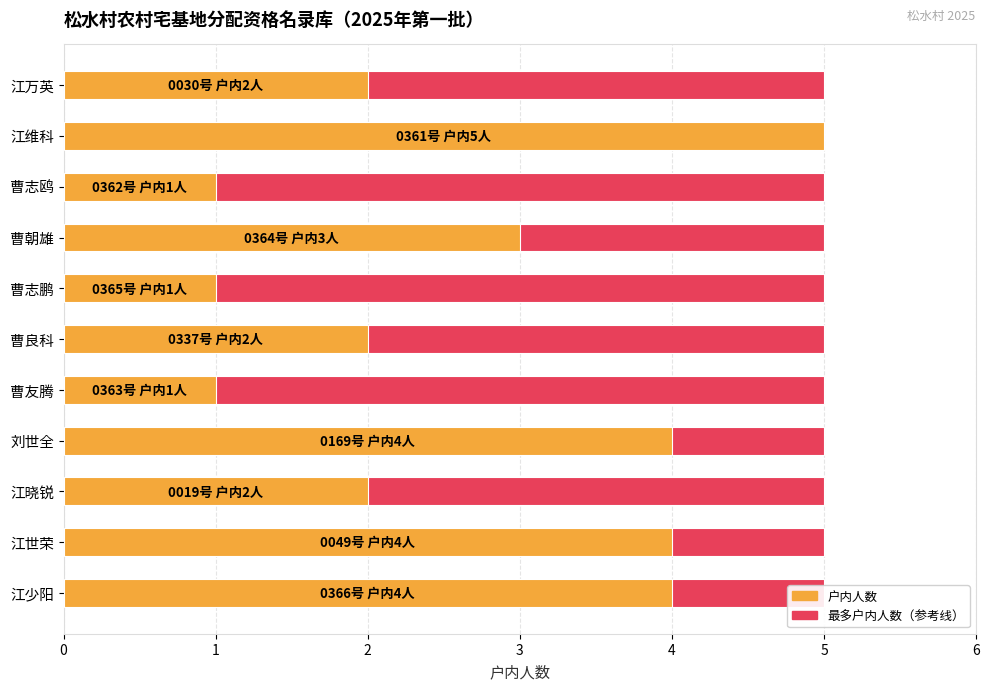

Rank the series by their maximum value, from highest to lowest.

户内人数, 最大户内人数参考